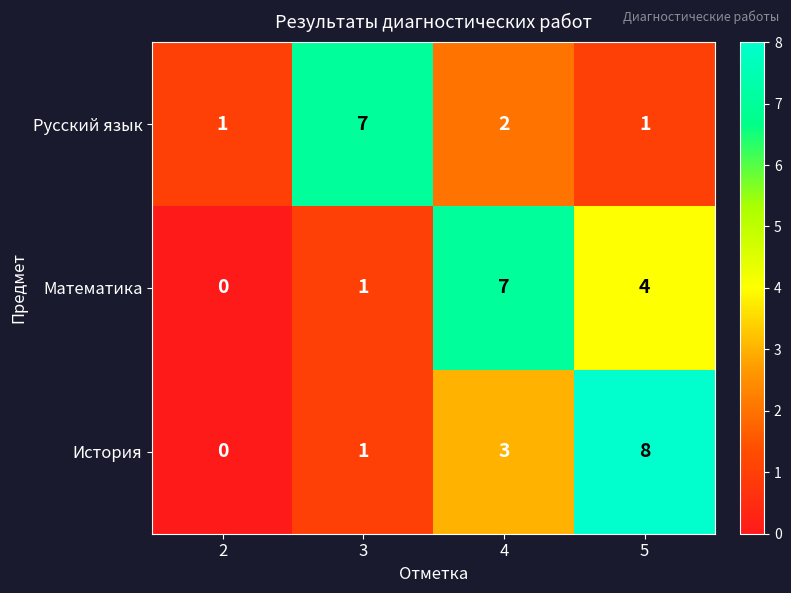

What is the sum of the История values at 2 and 5?

8